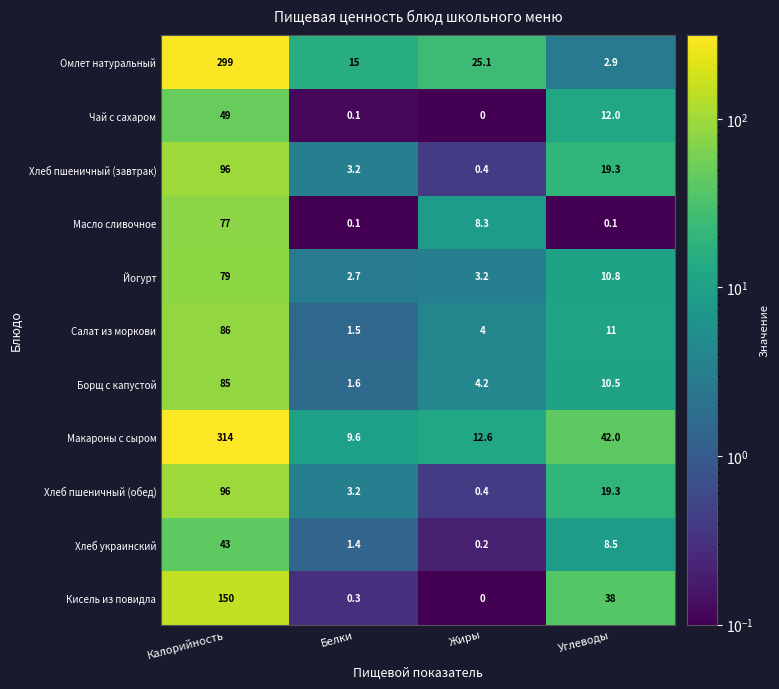

At which category is the sum across all series the highest?

Калорийность